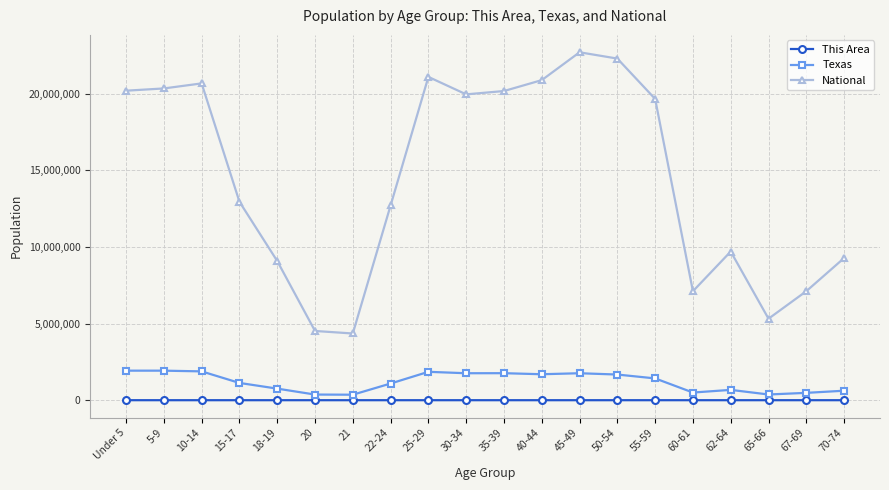

Where is Texas nearest to the value 1143744?

15-17